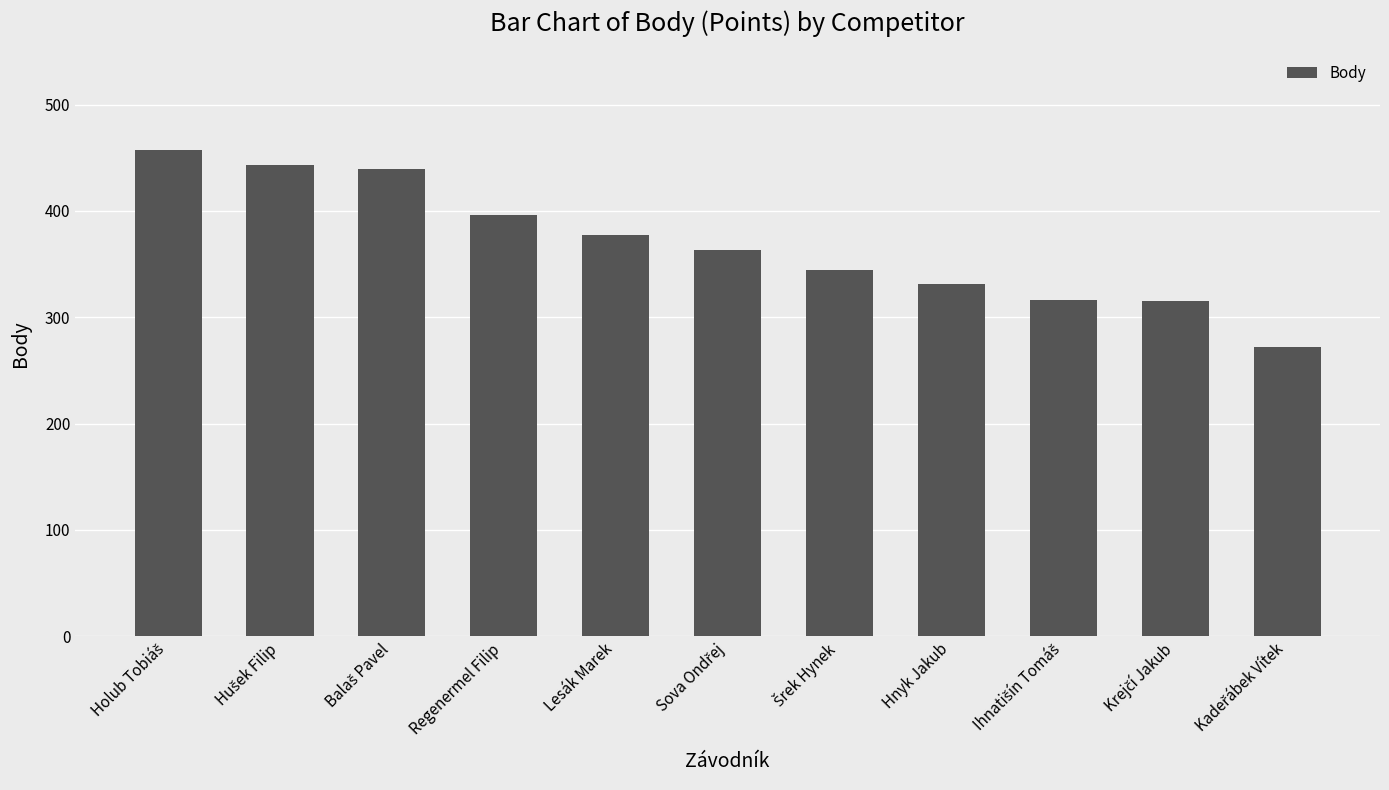

What is the value of the 1st bar from the left?

457